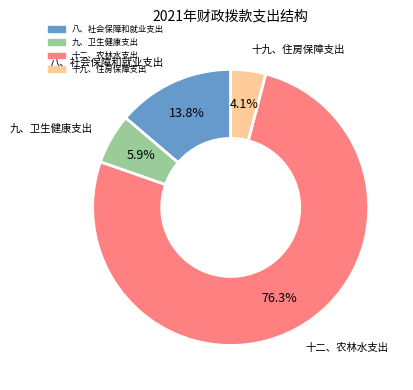

What is the largest slice in the pie chart?

十二、农林水支出